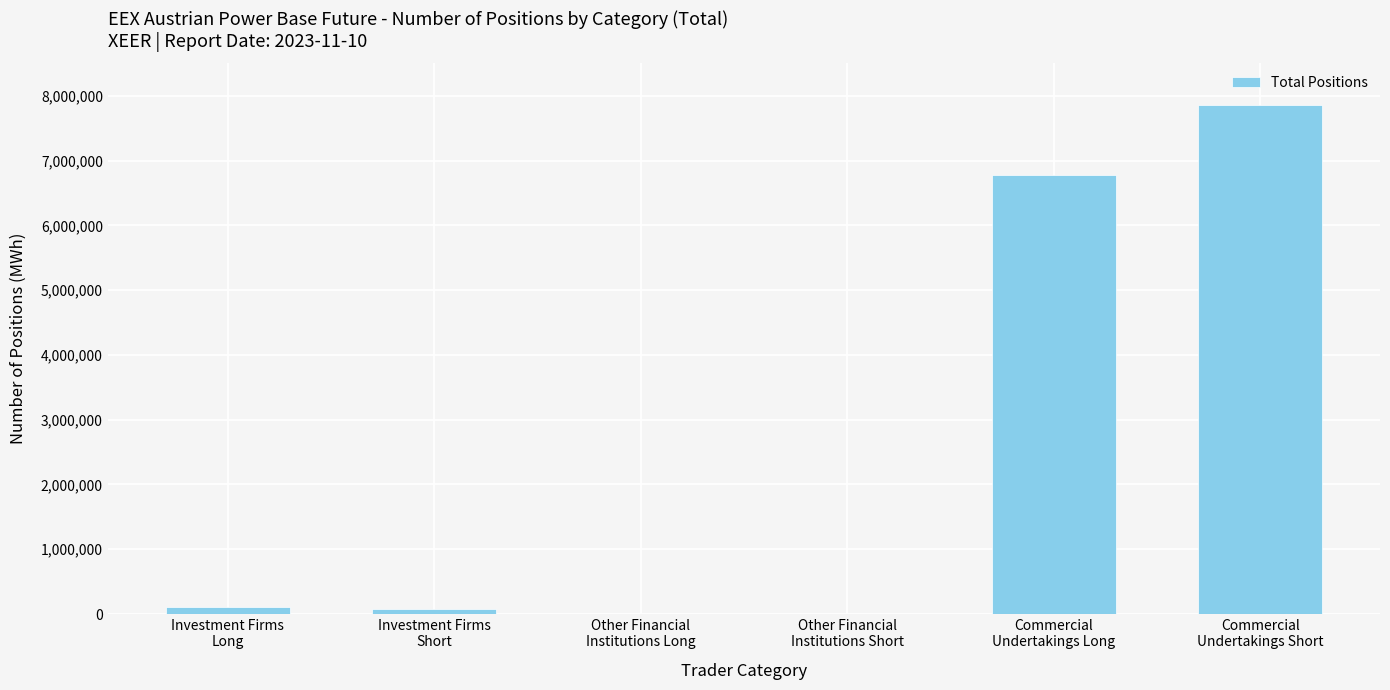

The chart shows a value of 111528 at Investment Firms
Long. True or false?

True